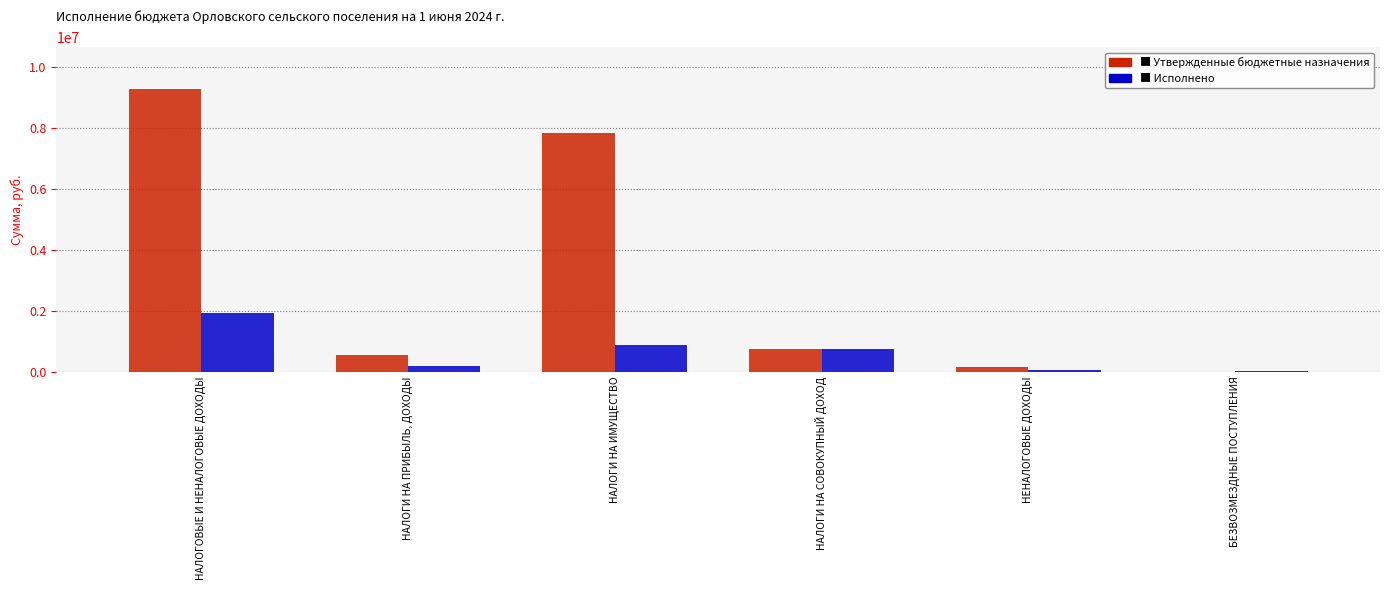

At which category is the sum across all series the highest?

НАЛОГОВЫЕ И НЕНАЛОГОВЫЕ ДОХОДЫ